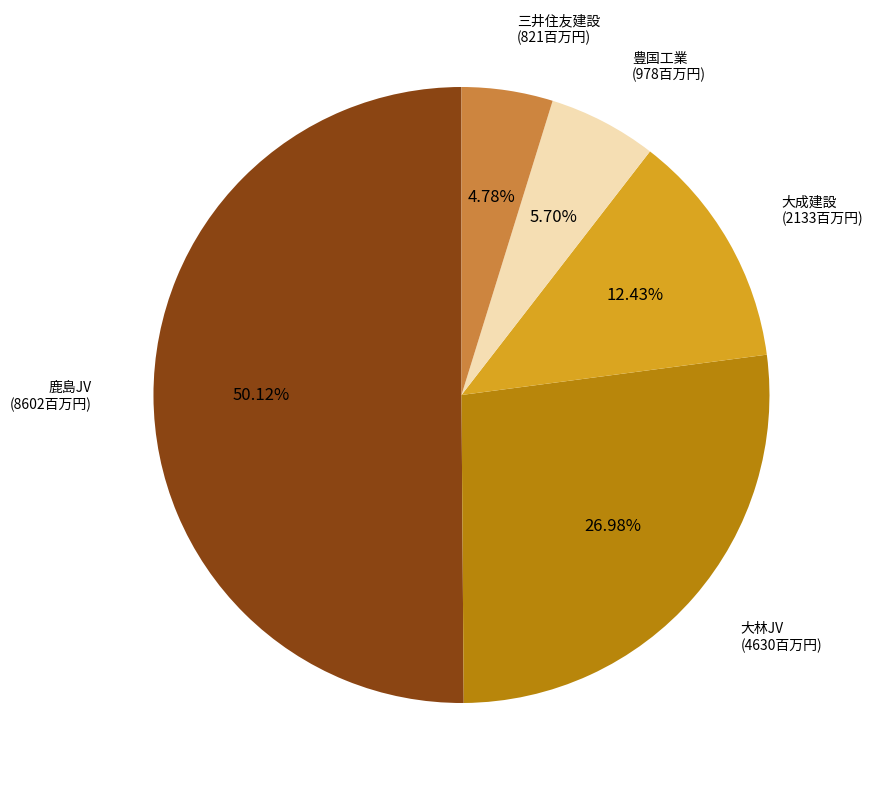

Which slice is the largest?

鹿島JV (8602百万円)